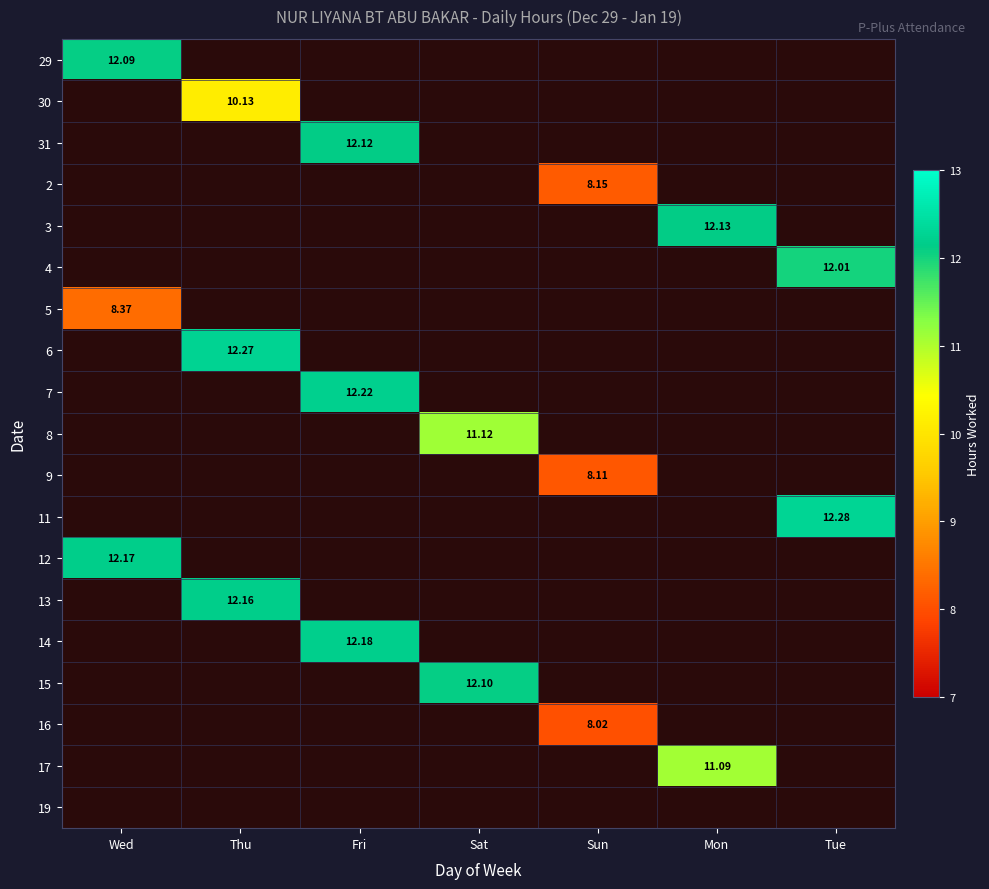

What is the difference between the highest and lowest values at Wed?

3.8